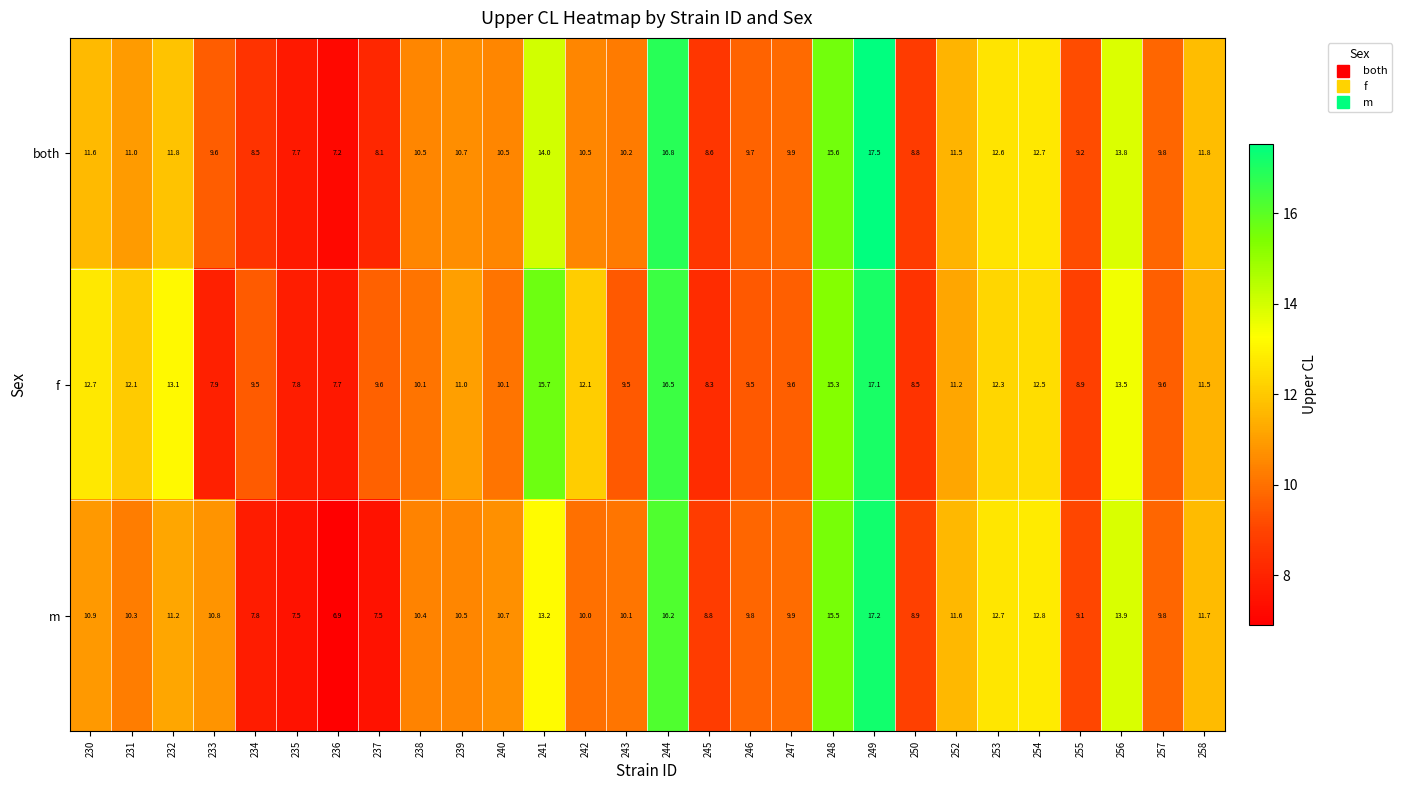

True or false: both has a value of 11.8 at 258.

True